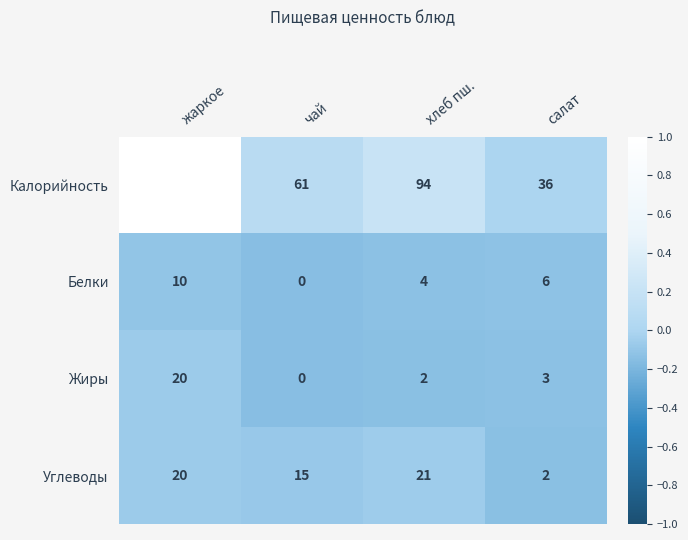

What is the spread (max minus min) of values at хлеб пш.?

92